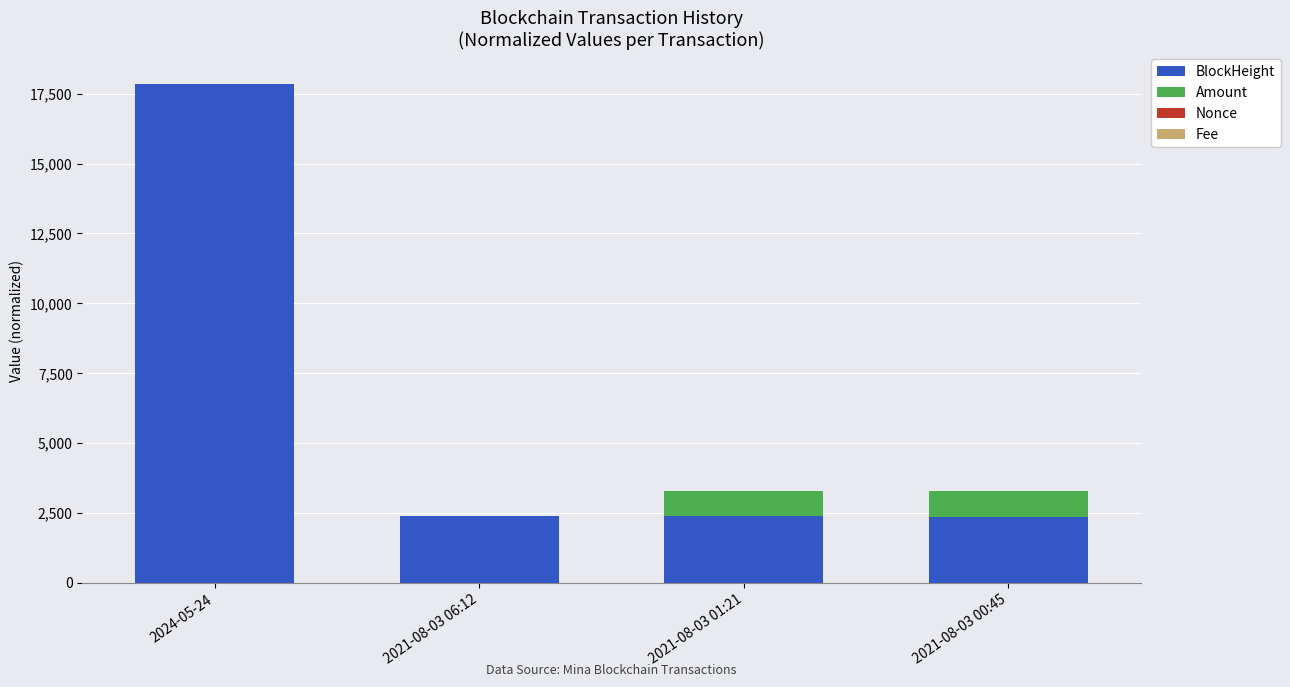

What is the highest value of the BlockHeight series?

17834.8